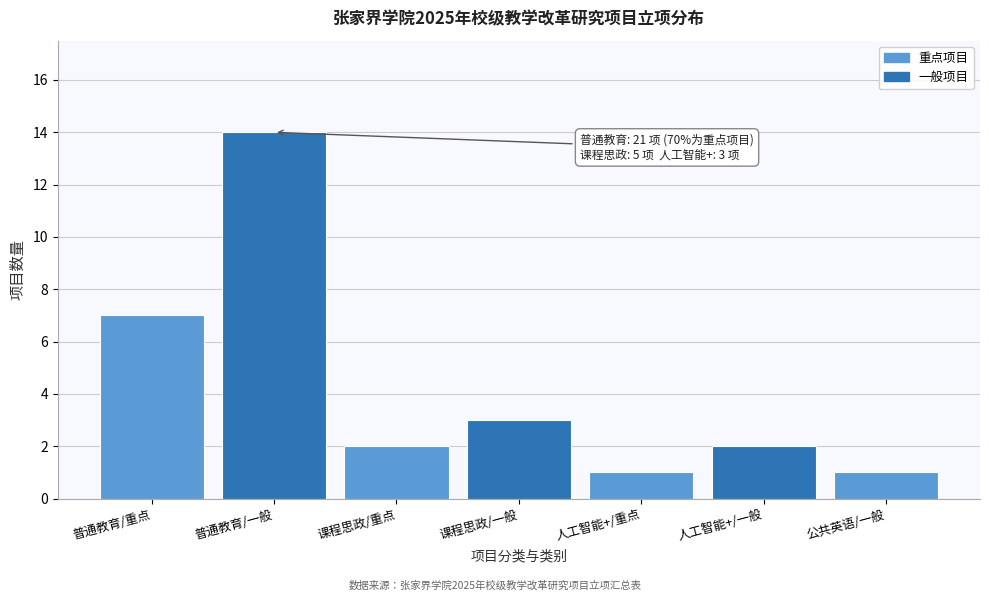

Reading left to right, extract all data points from this chart.

7	14	2	3	1	2	1